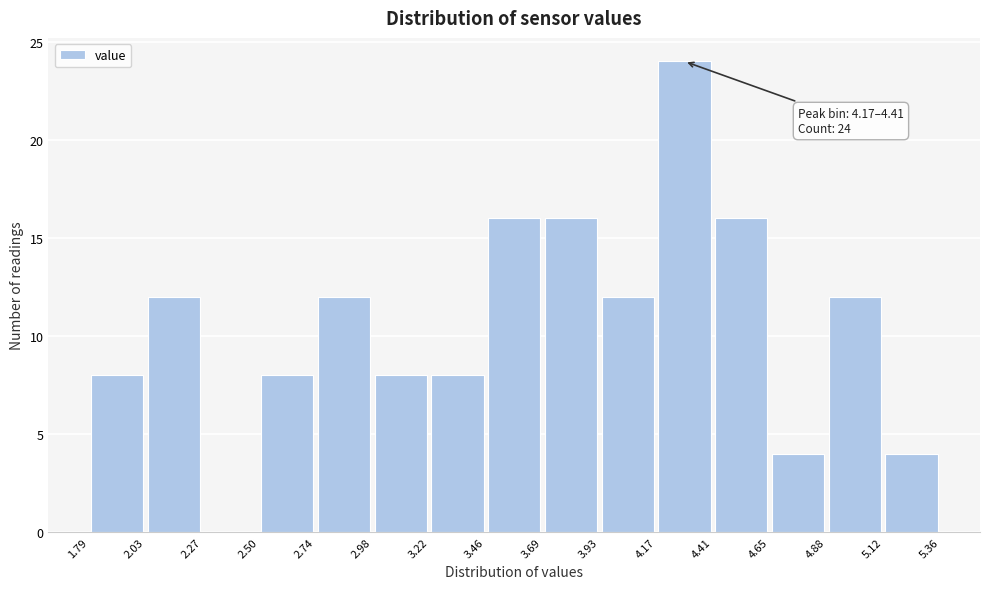

Over which range of the x-axis is the bar tallest?

4.17 to 4.41